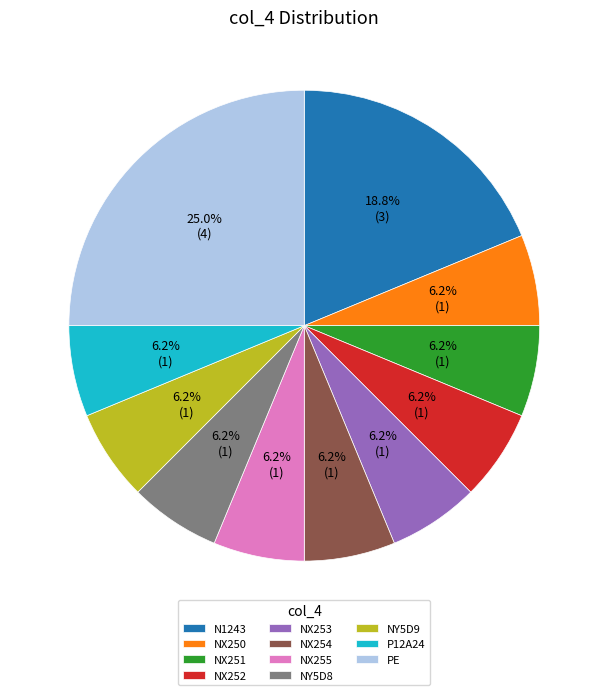

Count the number of slices in the pie.

11